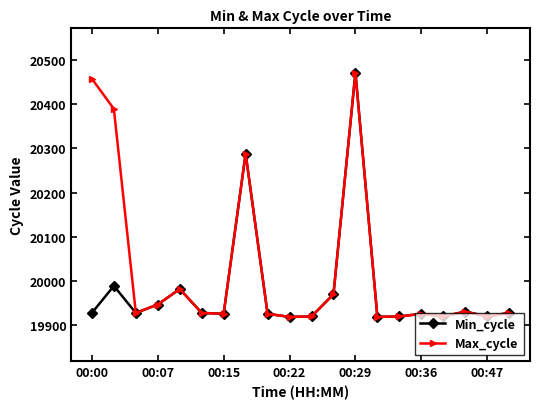

In Min_cycle, how many points are lower than both neighbors (excluding endpoints)?

6